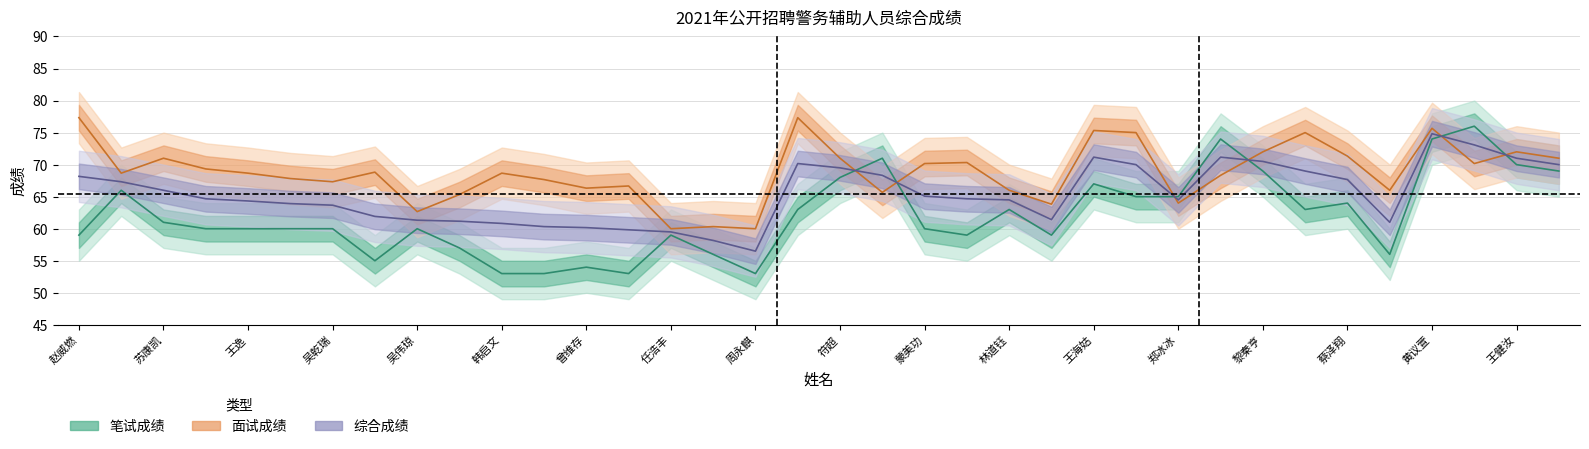

Which has a higher value, 赵威燃 or 蒙美功?

蒙美功